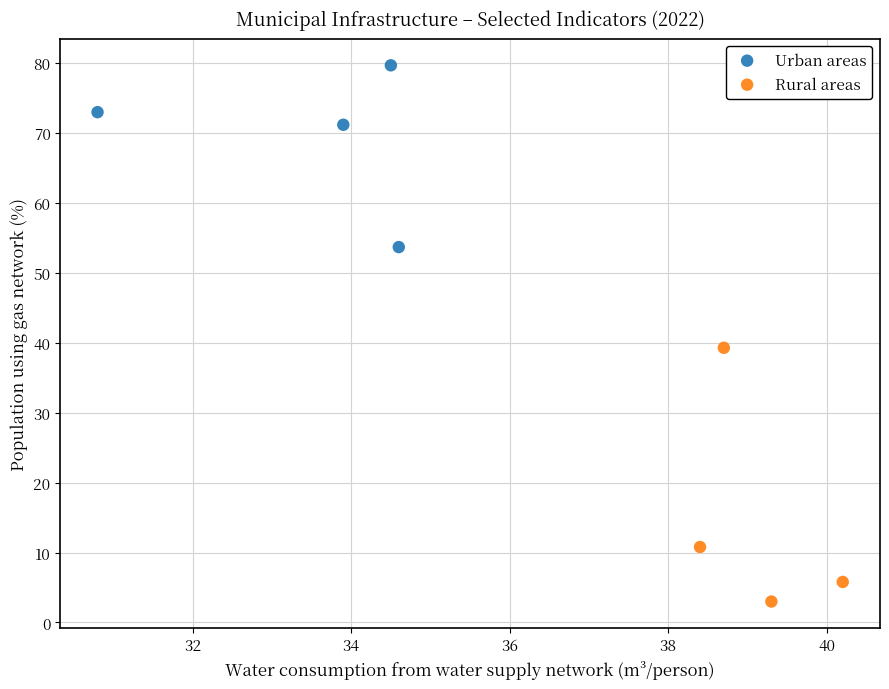

Which series contains the highest Y value?

Urban areas